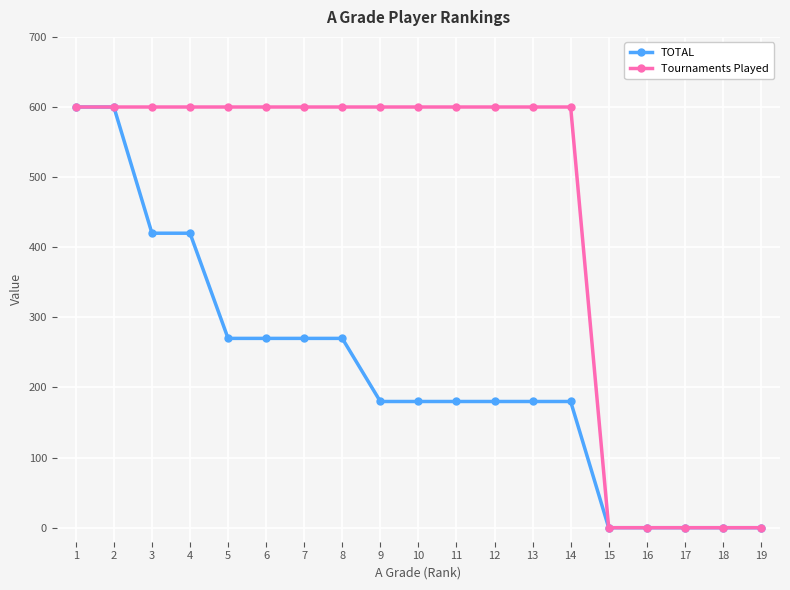

What is the sum of all TOTAL values?

4200